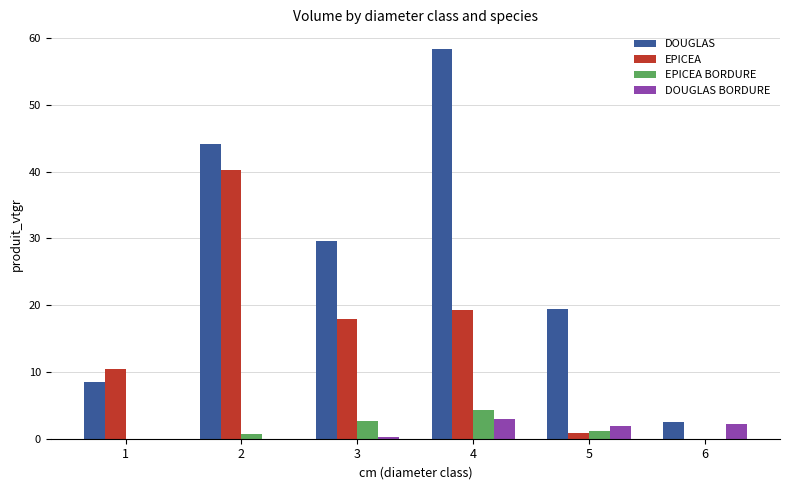

Reading left to right, transcribe all the data shown in this chart.

DOUGLAS: 8.4	44.1	29.7	58.4	19.4	2.5
EPICEA: 10.5	40.2	17.9	19.3	0.9	0.0
EPICEA BORDURE: 0.0	0.6	2.6	4.3	1.2	0.0
DOUGLAS BORDURE: 0.0	0.0	0.3	3.0	1.8	2.2